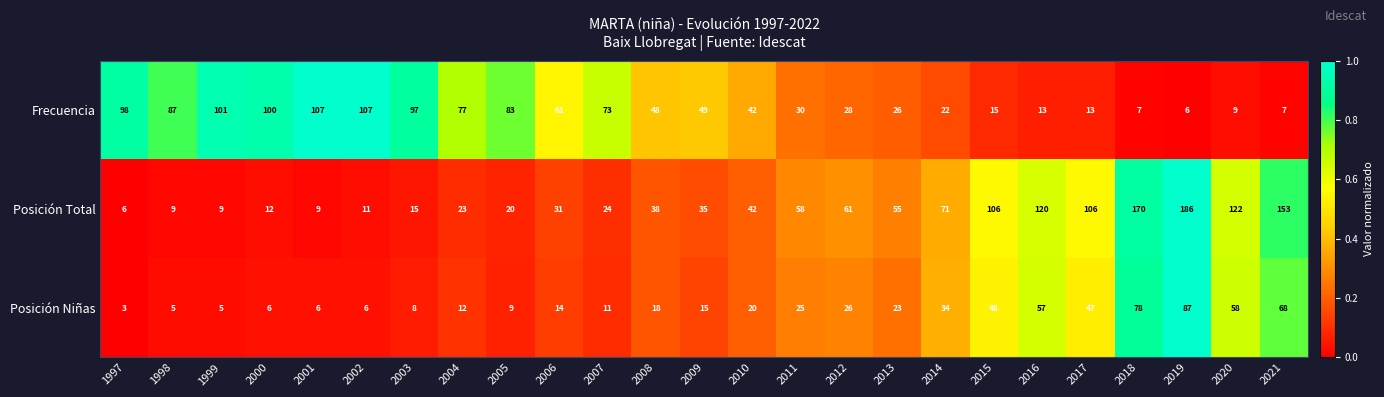

What is the difference between the second highest and minimum values in the Posición Niñas series?

75